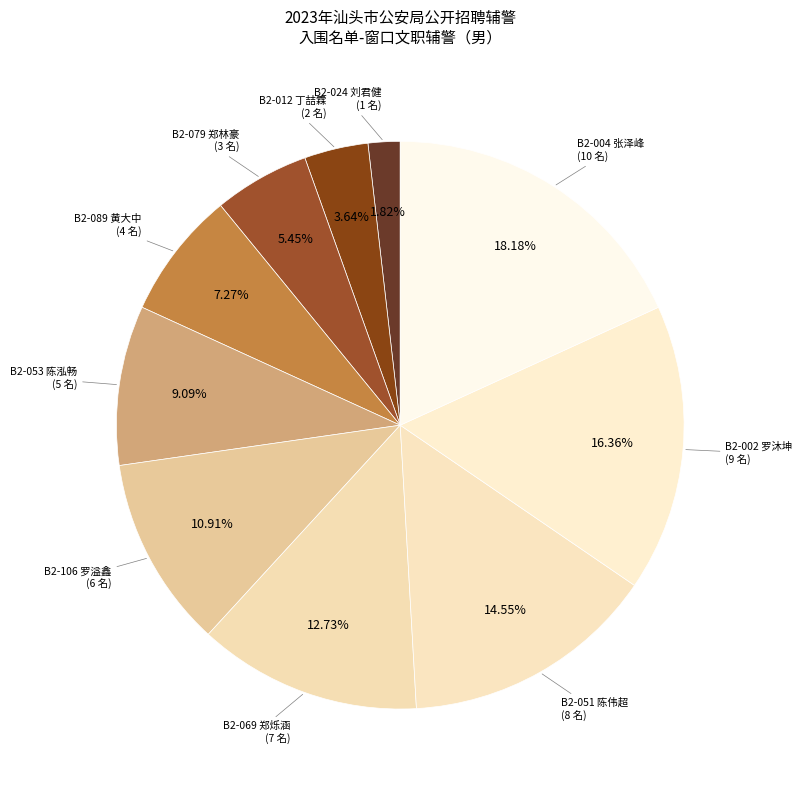

Count the number of slices in the pie.

10